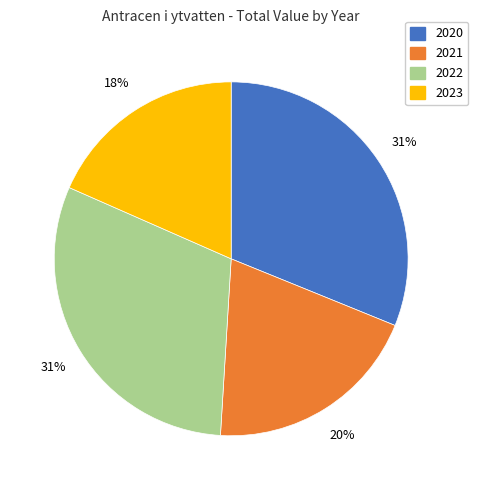

Does any single category account for the majority?

No